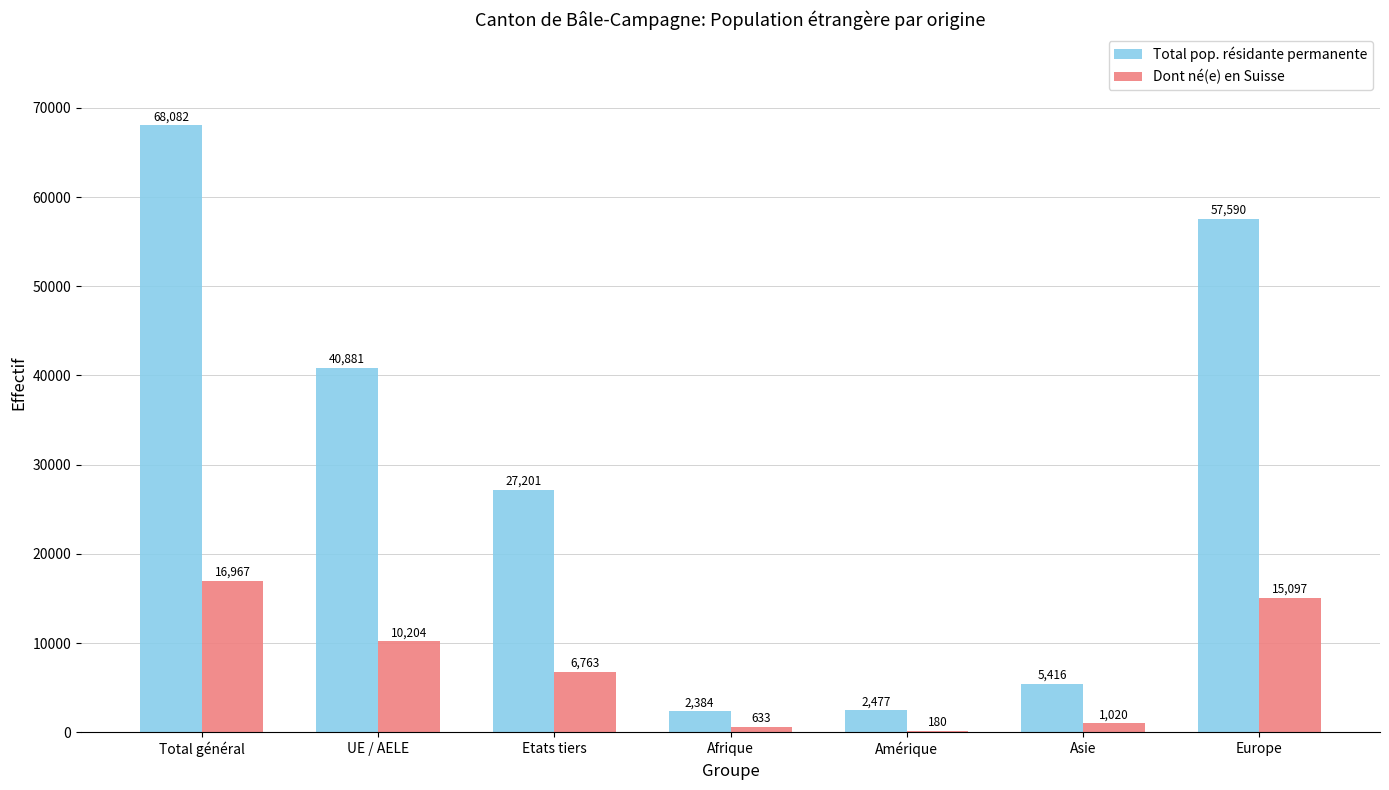

Is the value of Dont né(e) en Suisse at Etats tiers greater than the value of Total pop. résidante permanente at Amérique?

Yes